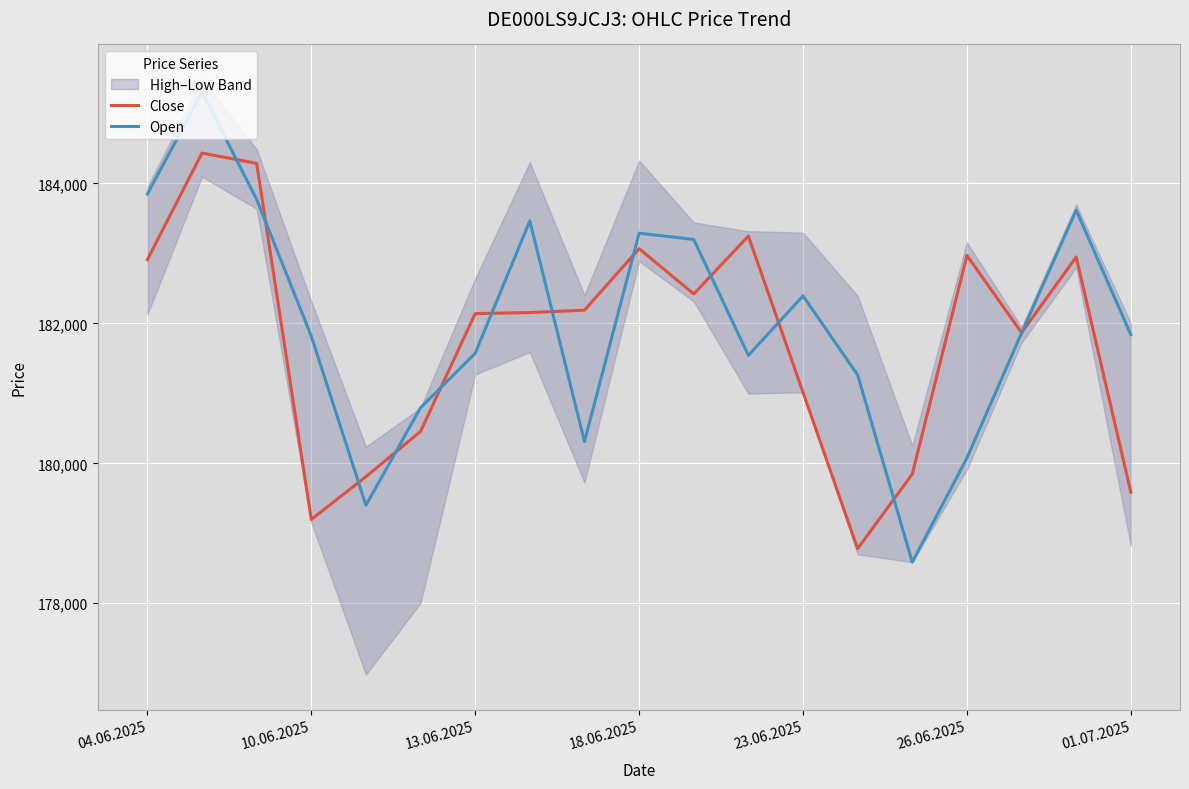

The value of Close at 23.06.2025 is 77236. True or false?

False